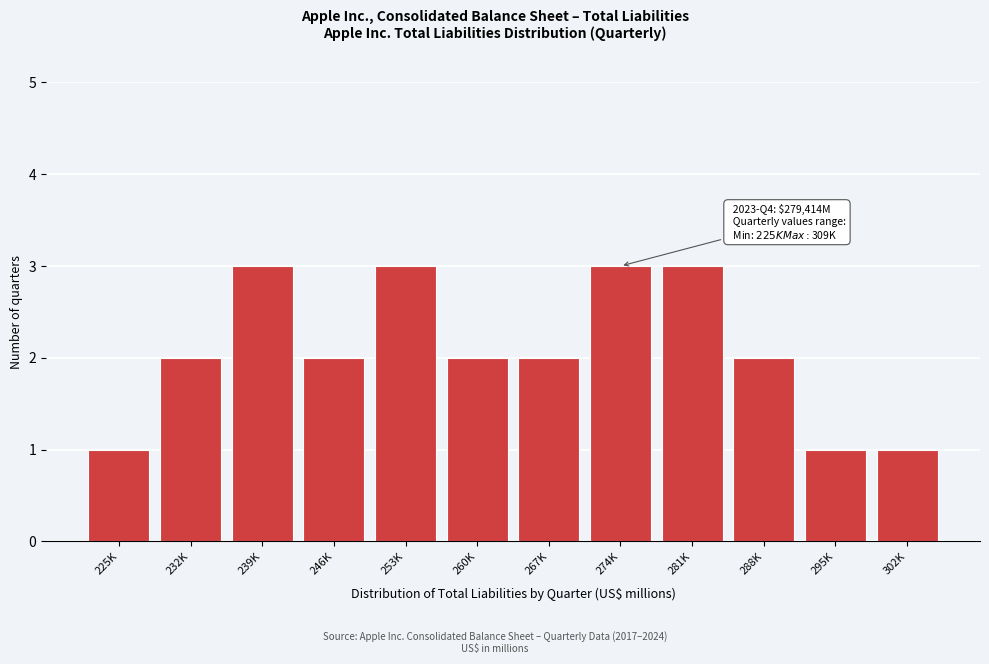

Reading right to left, what are all the values shown in this chart?

1	1	2	3	3	2	2	3	2	3	2	1